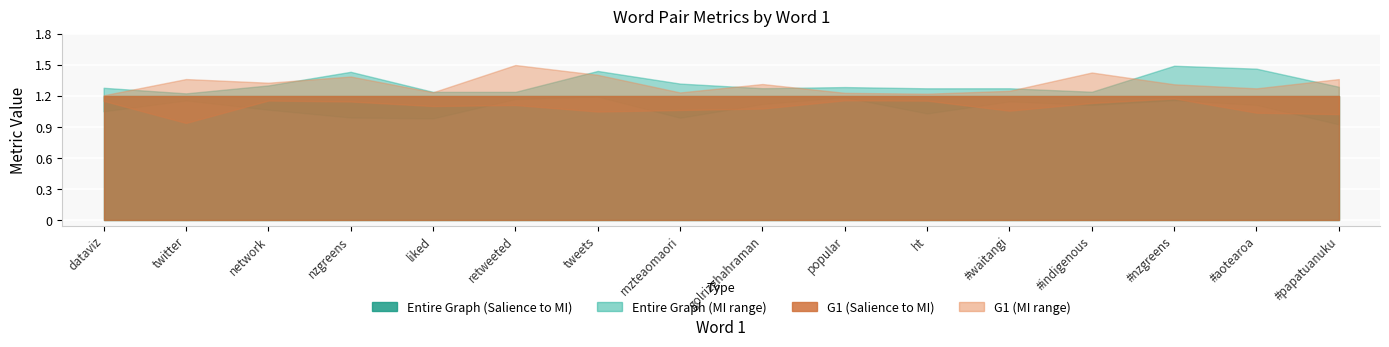

Which category has the highest value in the Mutual Information G1 series?

dataviz